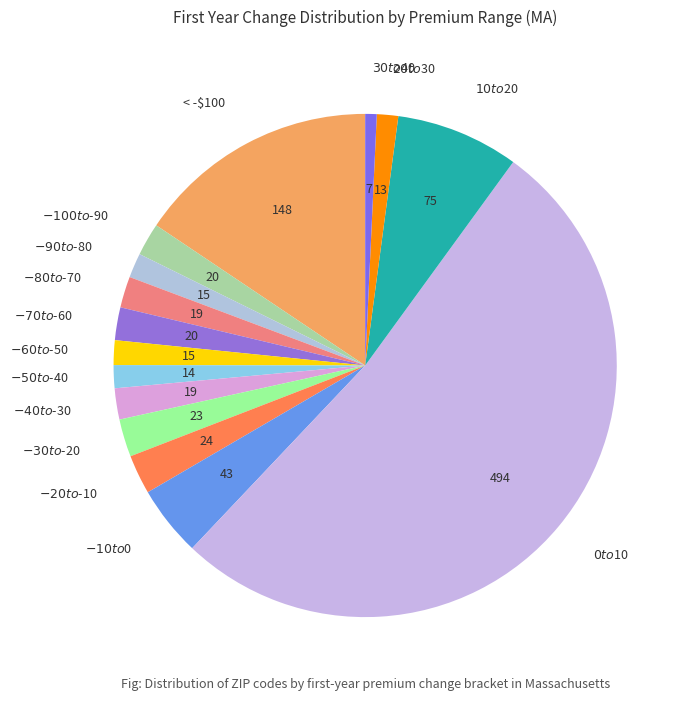

Is there a majority slice in this chart?

Yes